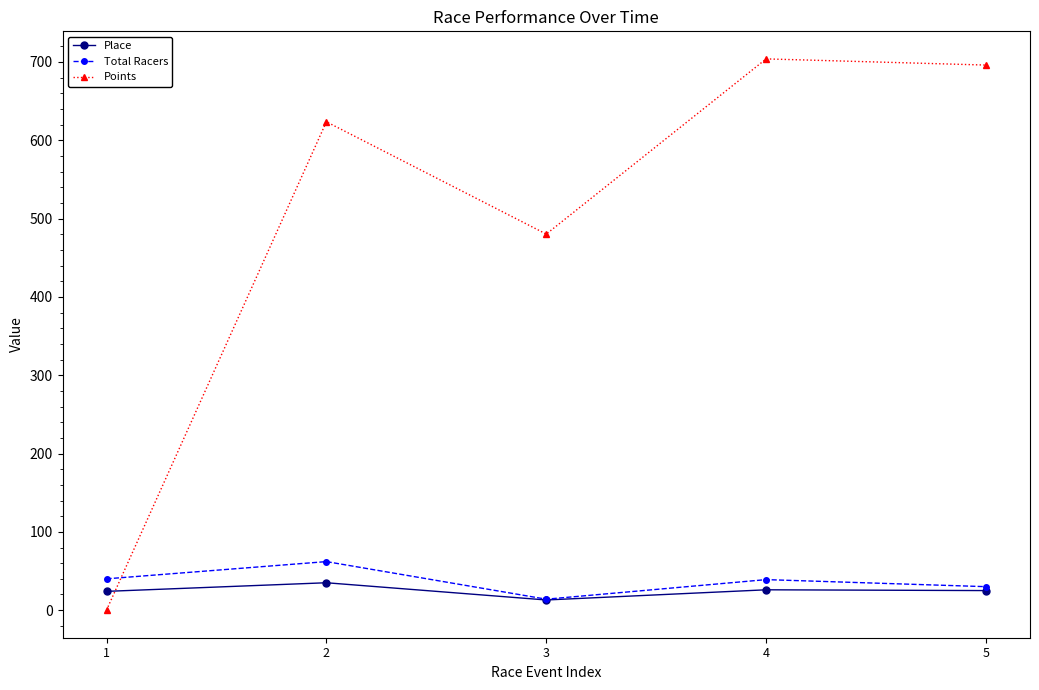

True or false: Points has more than 0 points higher than both neighbors.

True